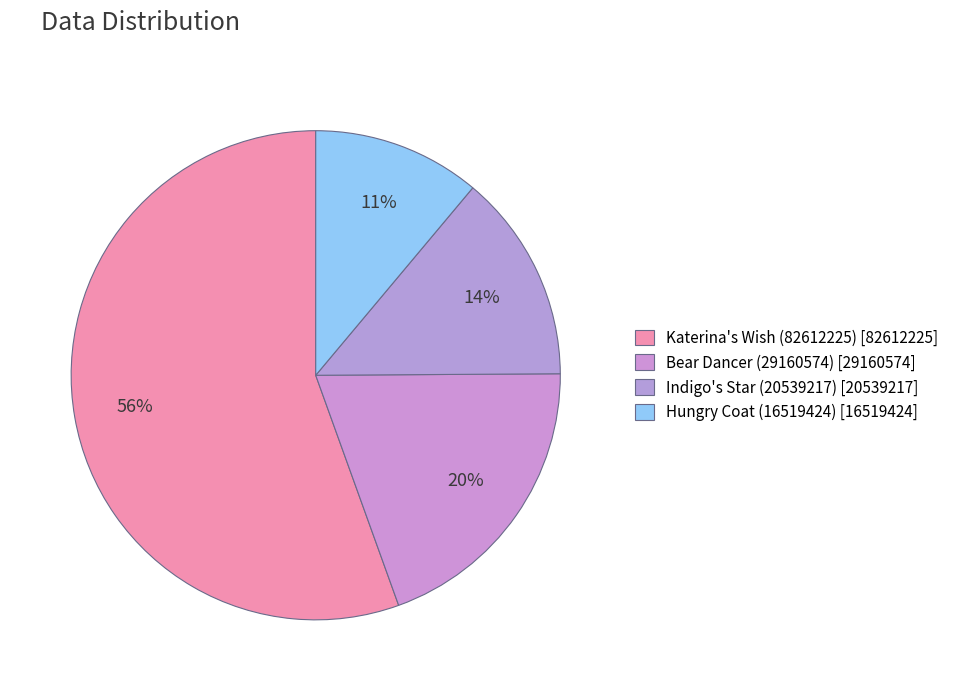

Is Katerina's Wish (82612225) the majority of the pie?

Yes